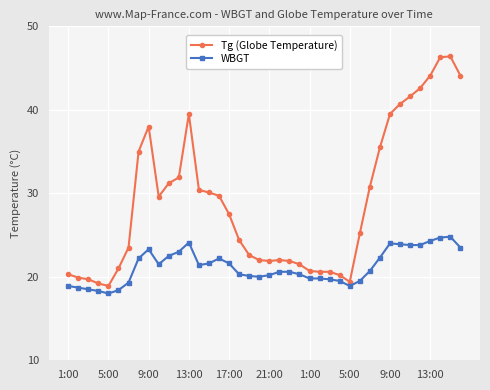

What is the difference between the second highest and minimum values in the Tg (Globe Temperature) series?

27.4